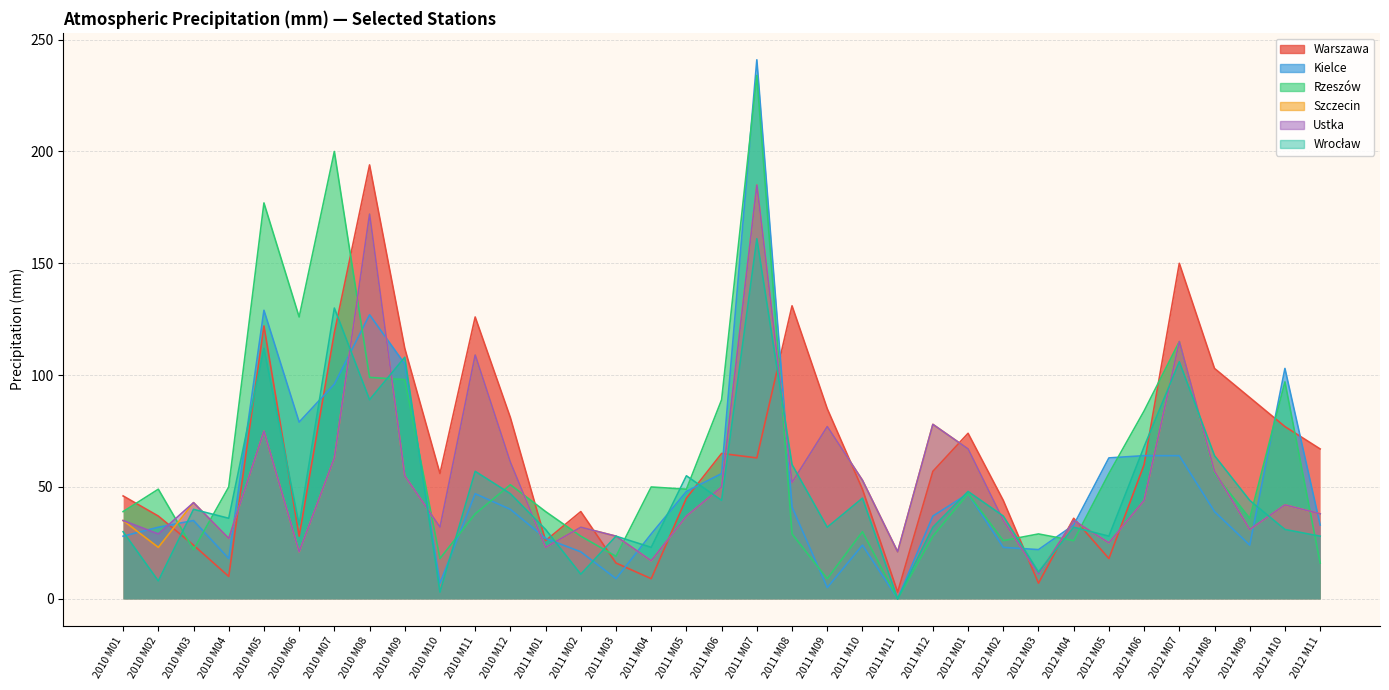

What is the greatest value displayed?

241